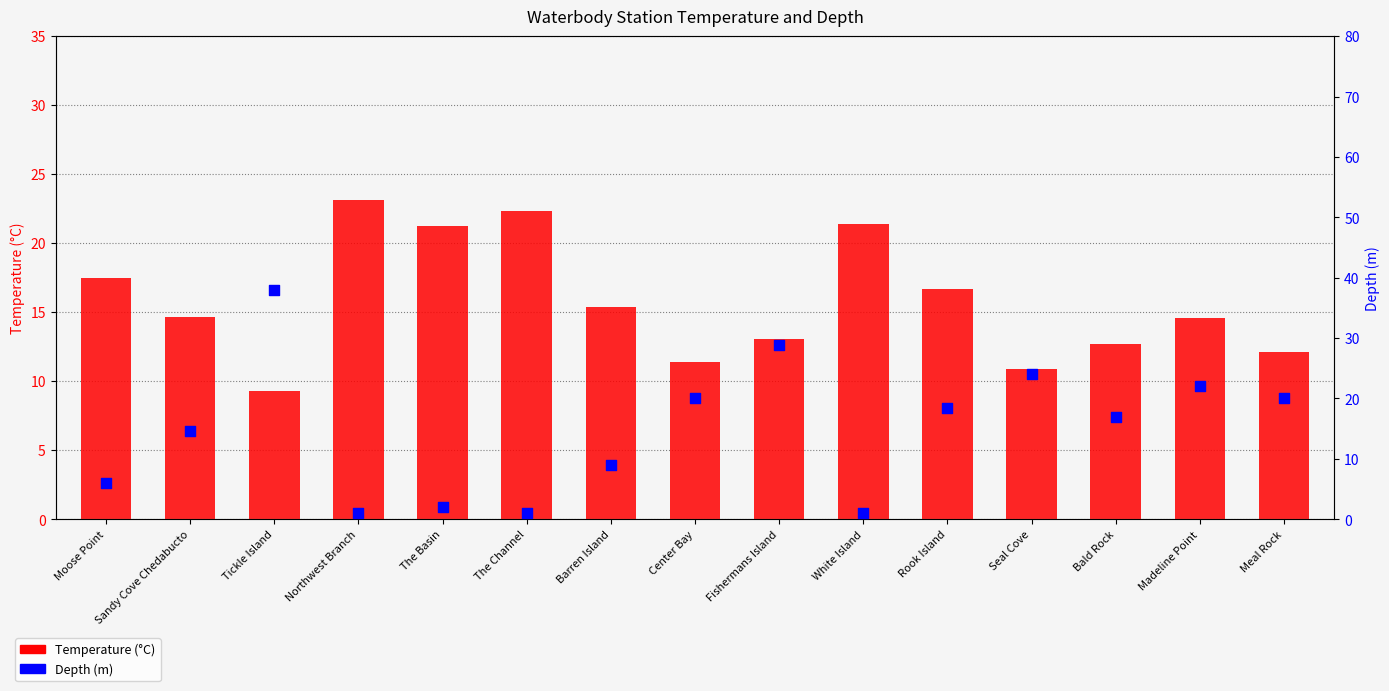

At which category is the sum across all series the highest?

Tickle Island